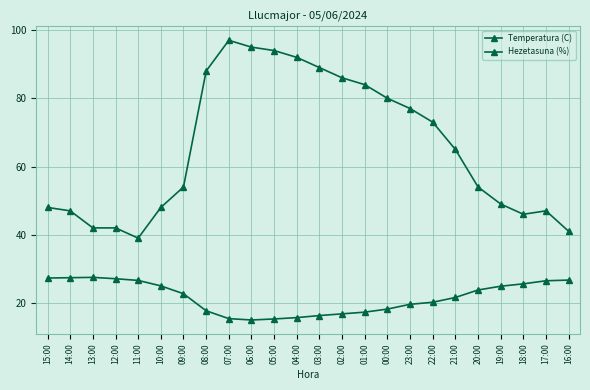

Which series has the largest range (max minus min)?

Hezetasuna (%)